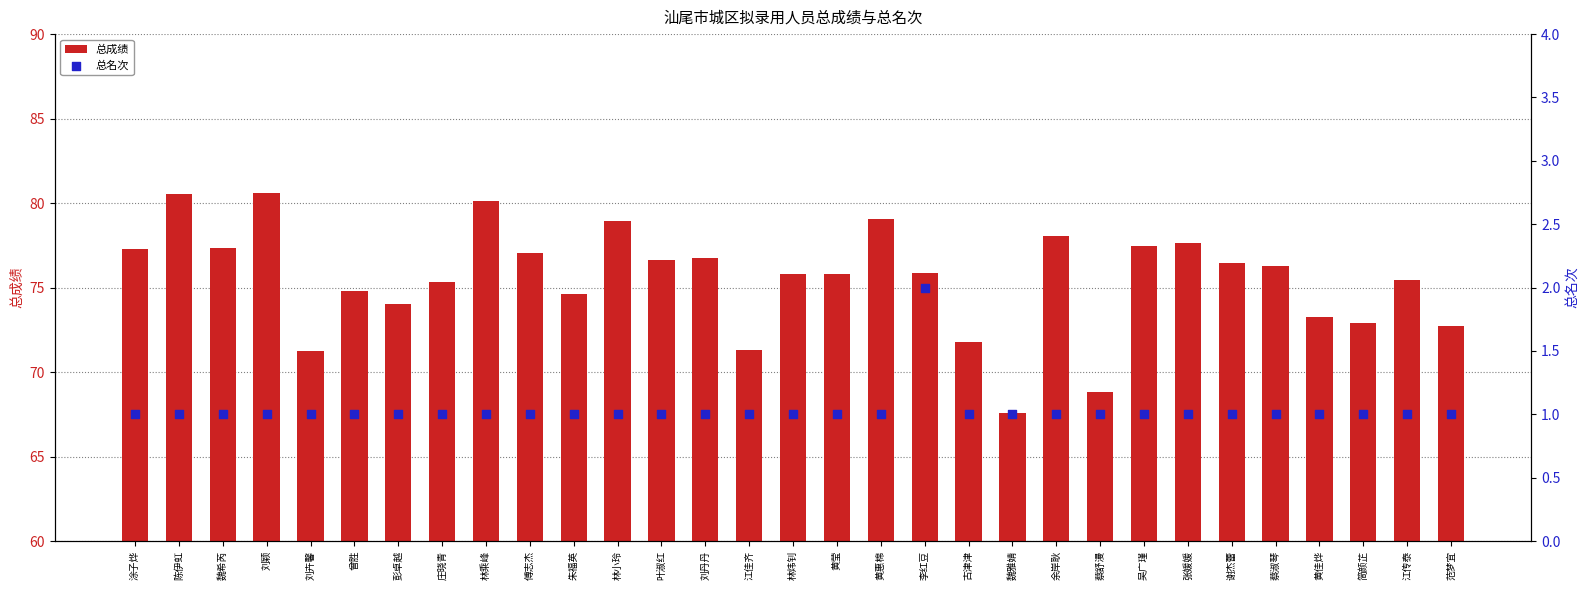

What are all the series names shown in the legend?

总成绩, 总名次